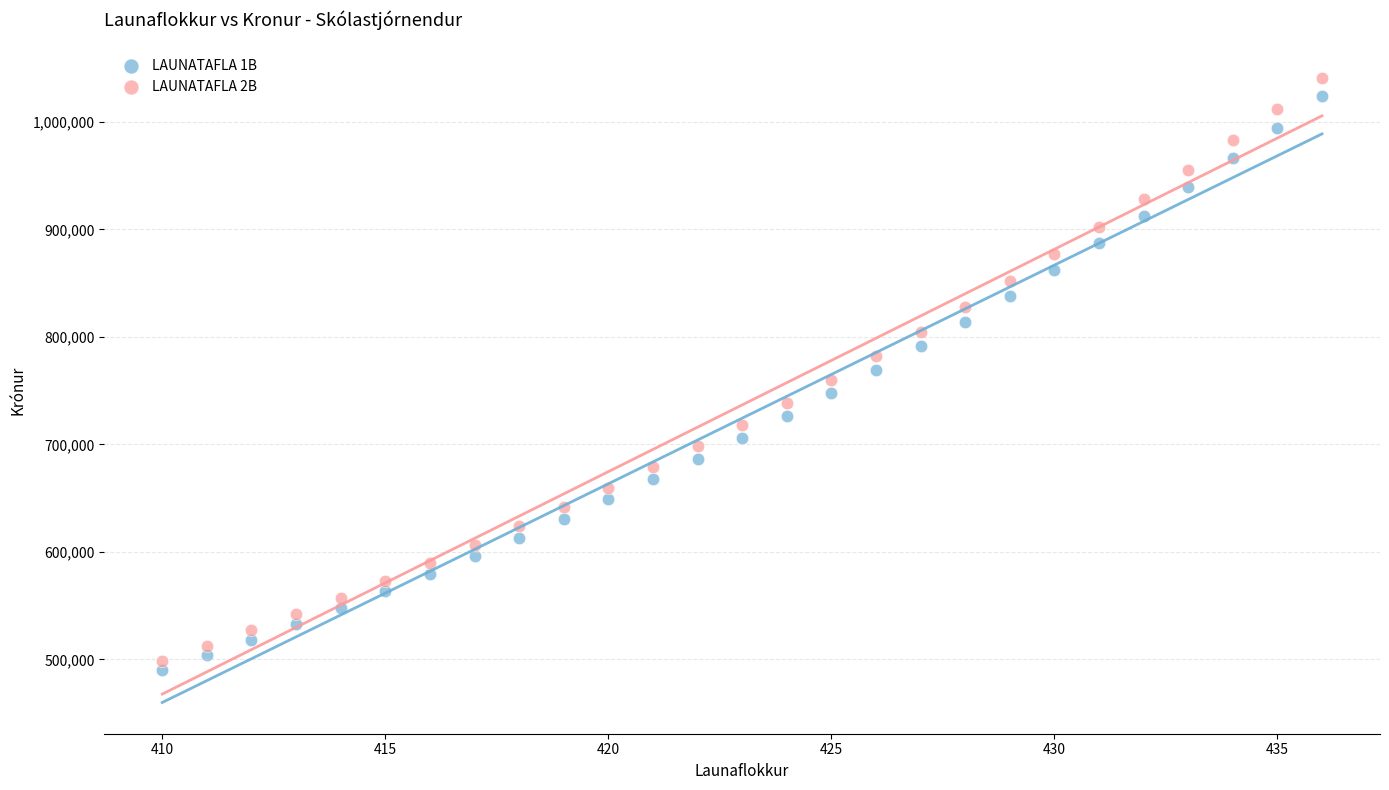

Which series contains the lowest Y value?

LAUNATAFLA 1B